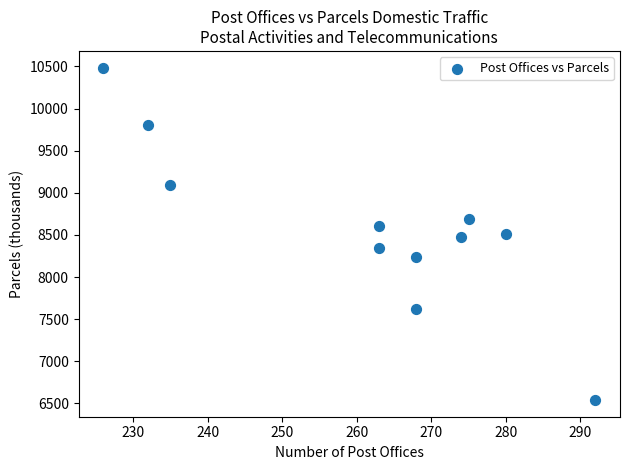

What is the average X value?

261